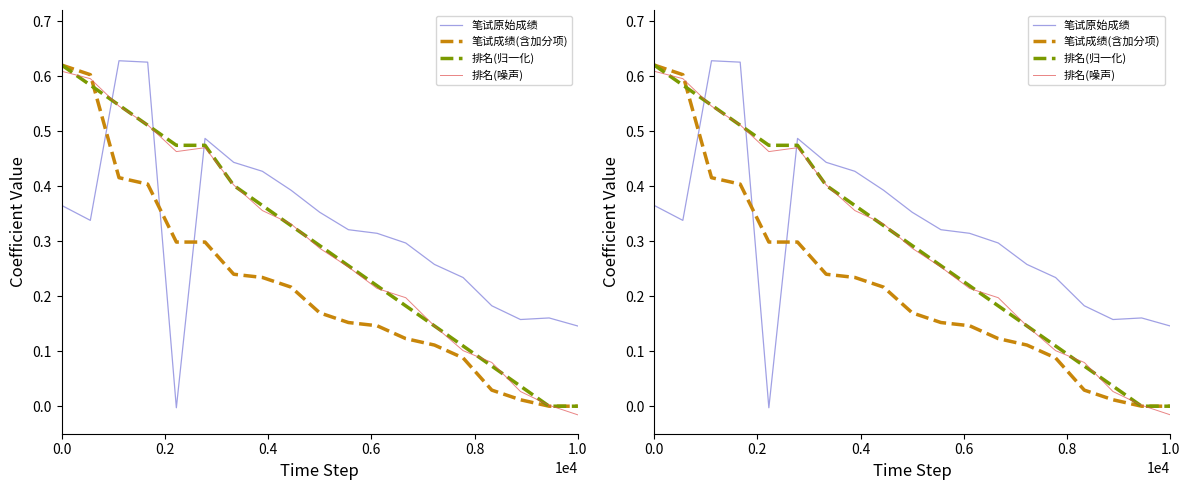

Which series has the largest range (max minus min)?

笔试原始成绩